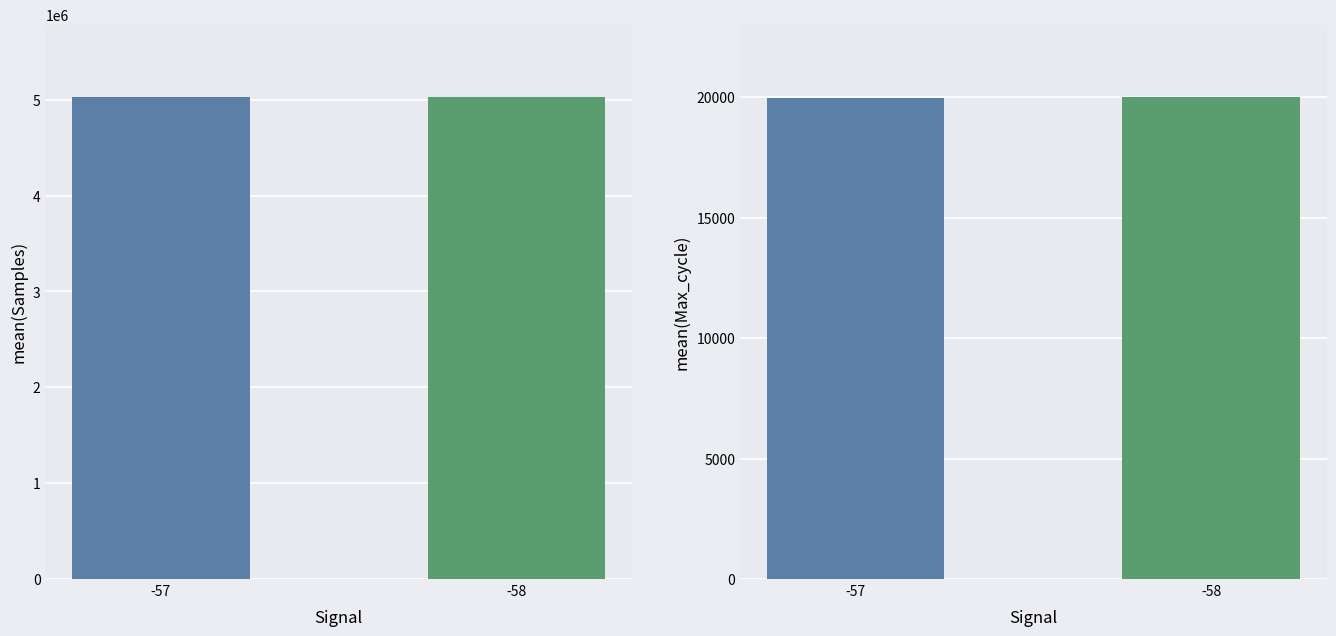

What is the difference between the mean(Max_cycle) values at -57 and -58?

25